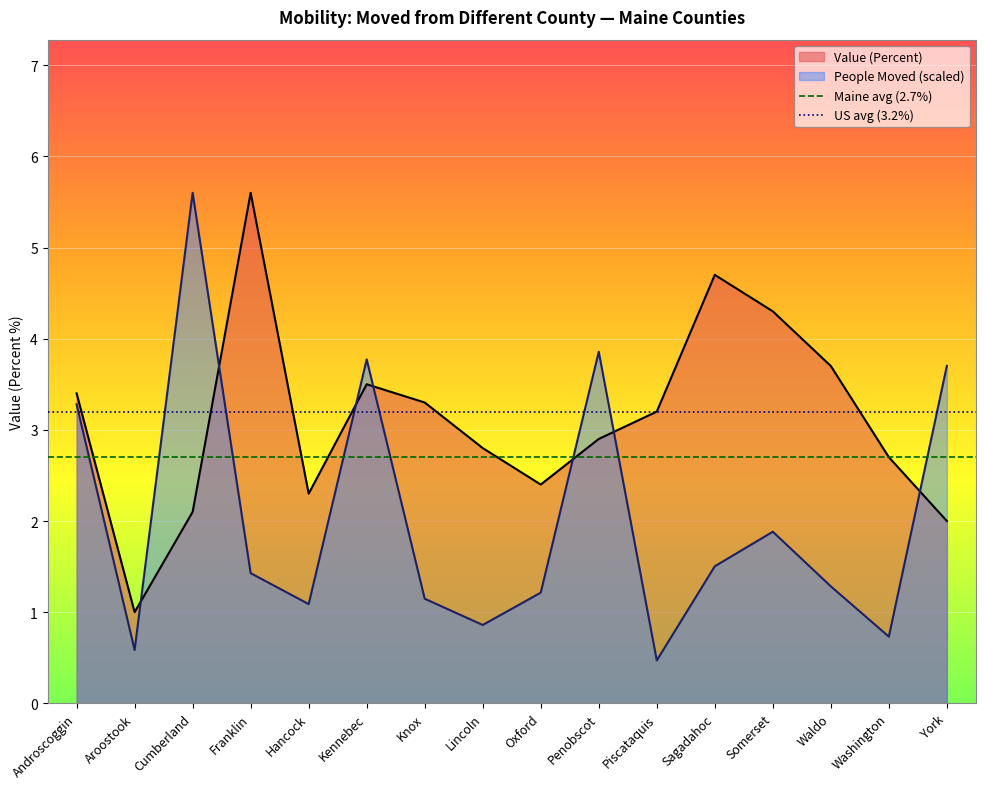

Which has a higher value, York or Waldo?

Waldo